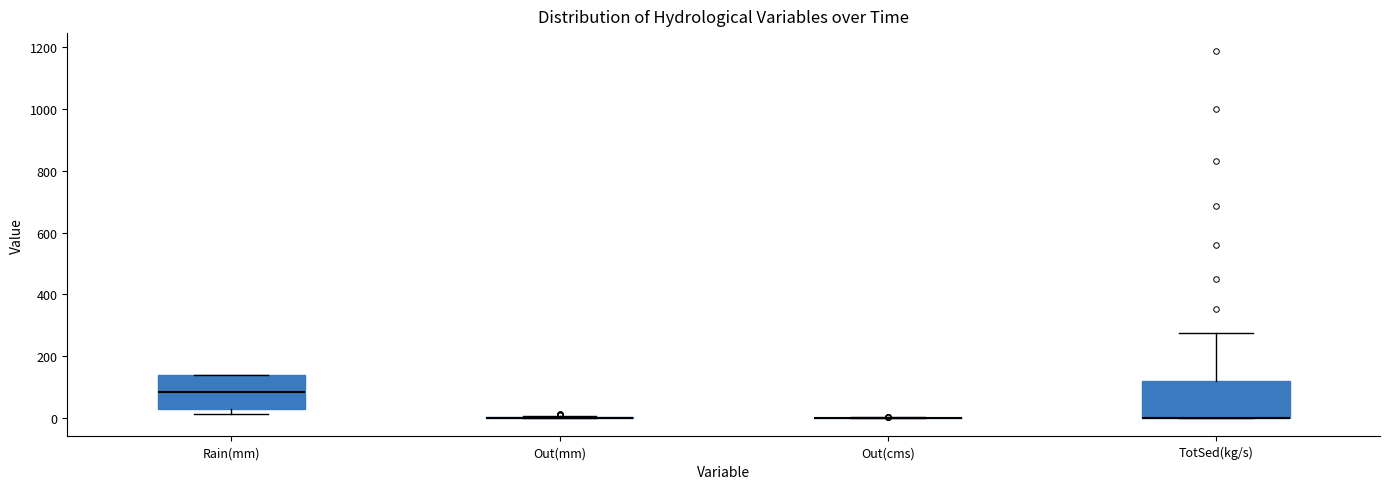

Reading left to right, transcribe this box plot: for each box, give where its median line is, the range the box spans, and where its two whiskers end, as read against the y-axis. The values are not printed on the chart, so give them approximately, as read against the axis.

Rain(mm): median 80, box 40 to 140, whiskers 20 to 140
Out(mm): box collapsed to a line at 0, whiskers 0 to 0
Out(cms): box collapsed to a line at 0, whiskers 0 to 0
TotSed(kg/s): median 0 (drawn on the box's lower edge), box 0 to 120, whiskers 0 to 280